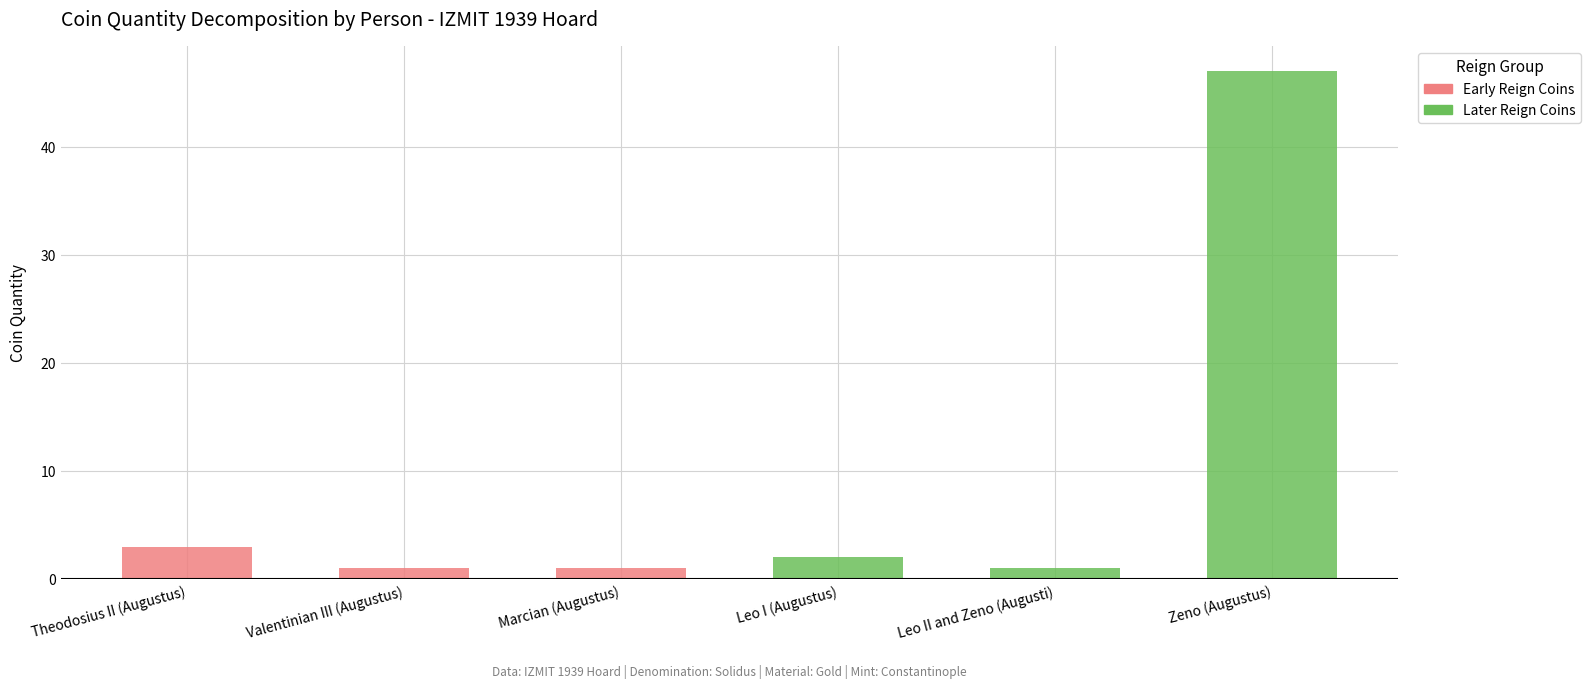

What is the approximate value of Early Reign Coins at Theodosius II (Augustus)?

3